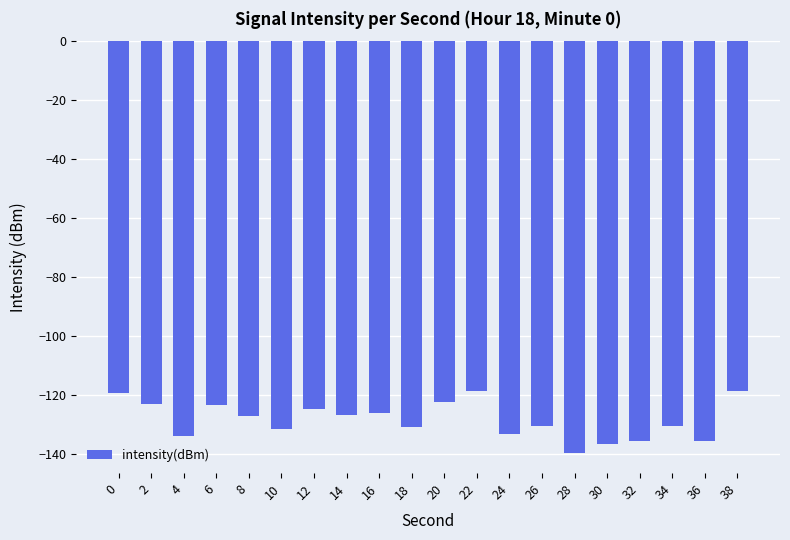

Is it true that the value at 6 is -210.1?

False